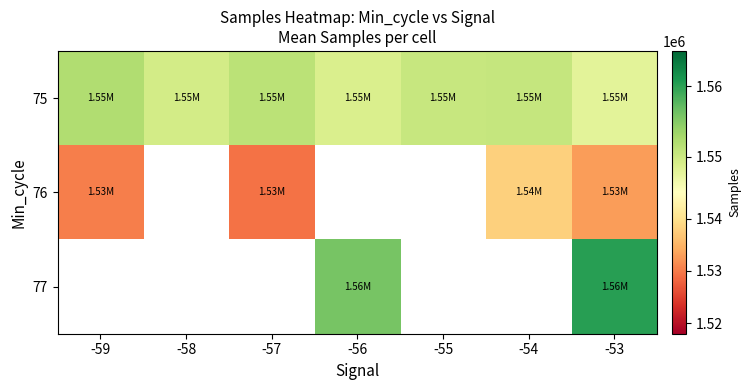

How many data points does each series have?

7